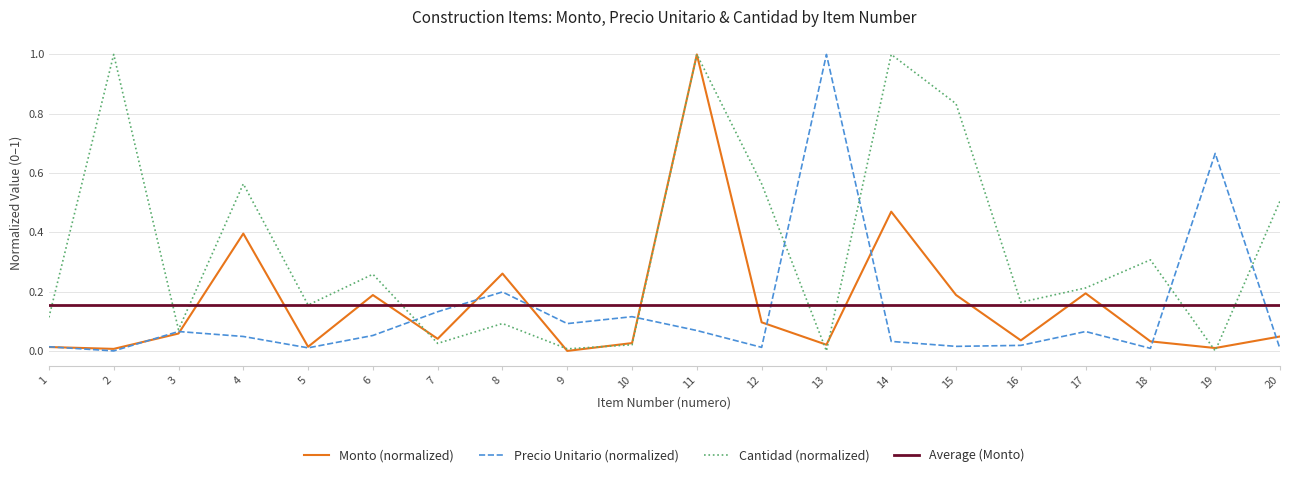

At which category does the chart reach its minimum across all series?

9